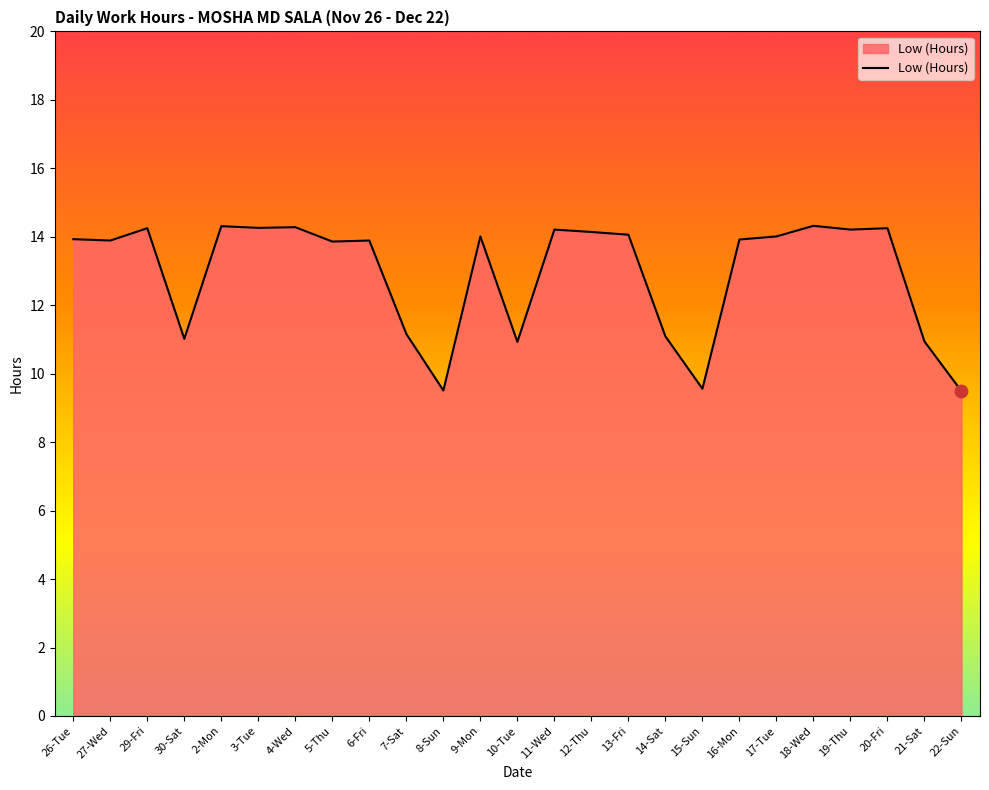

What is the ratio of the value at 12-Thu to the value at 15-Sun?

1.5